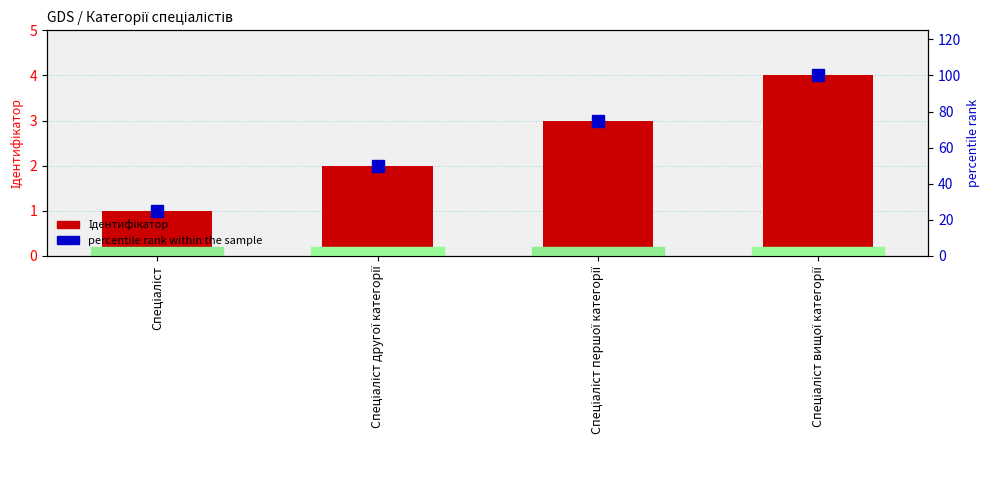

At which category is the sum across all series the highest?

Спеціаліст вищої категорії